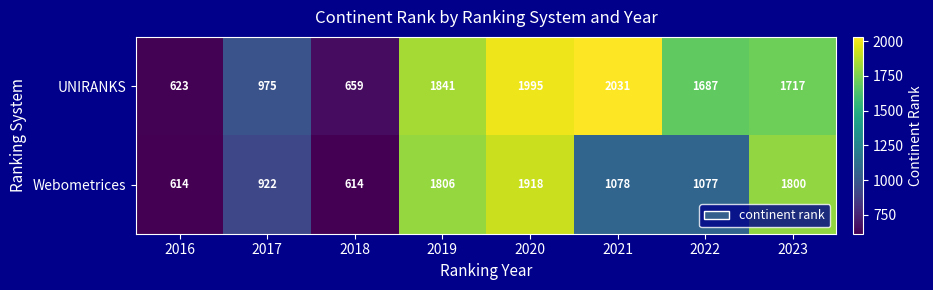

Reading left to right, extract all data points from this chart.

UNIRANKS: 623	975	659	1841	1995	2031	1687	1717
Webometrices: 614	922	614	1806	1918	1078	1077	1800